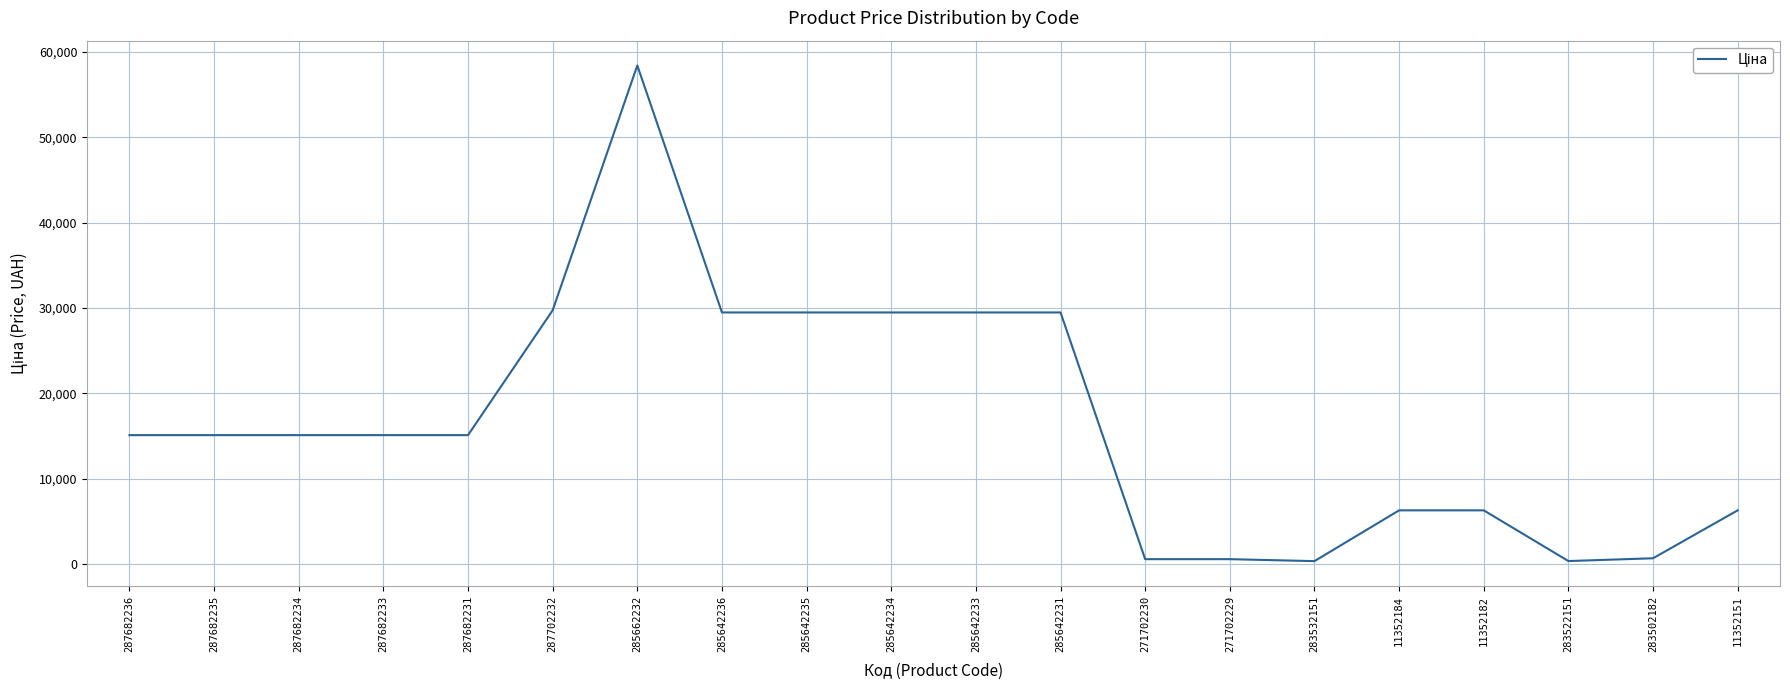

What value does the data have at 285642235?

29491.5